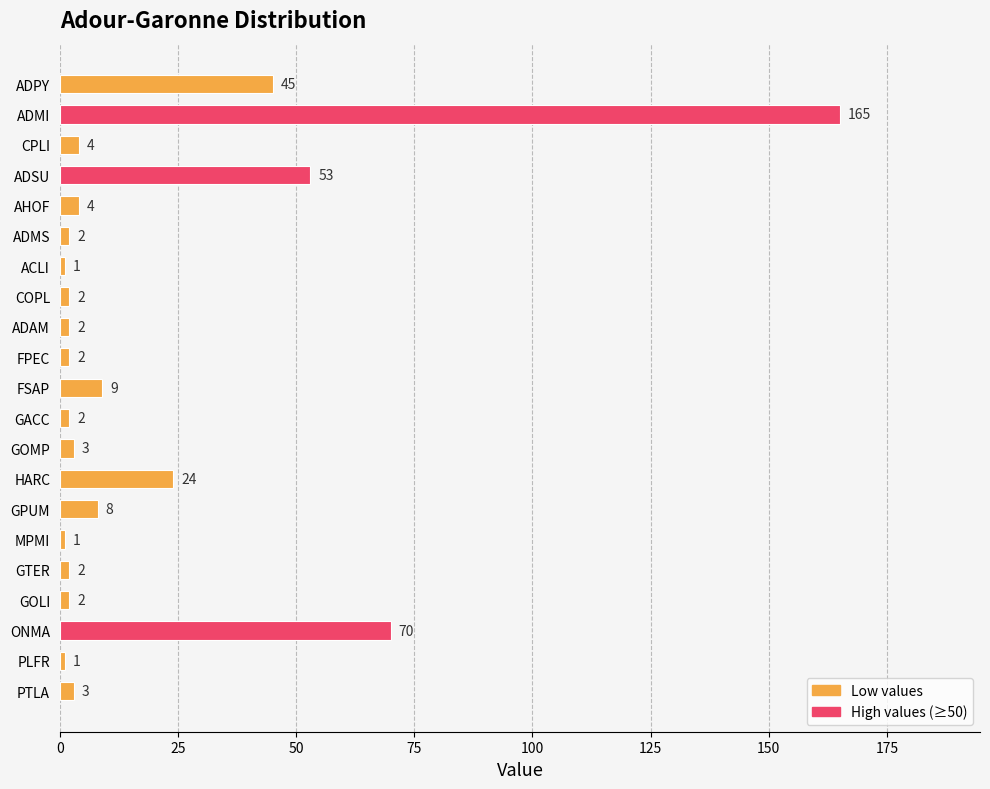

What is the smallest value displayed?

1